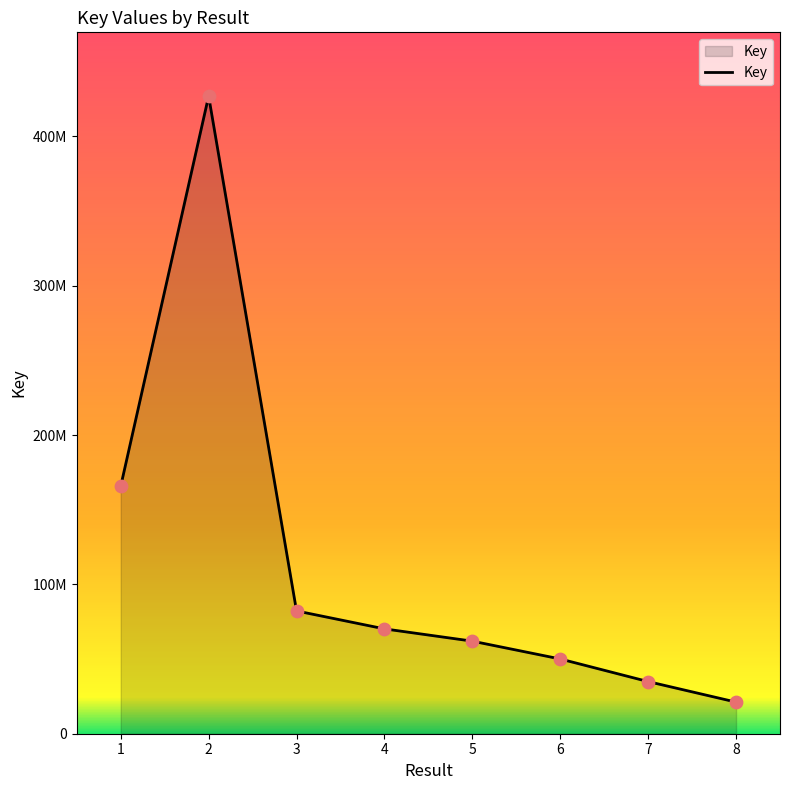

Does the chart have visible grid lines?

No